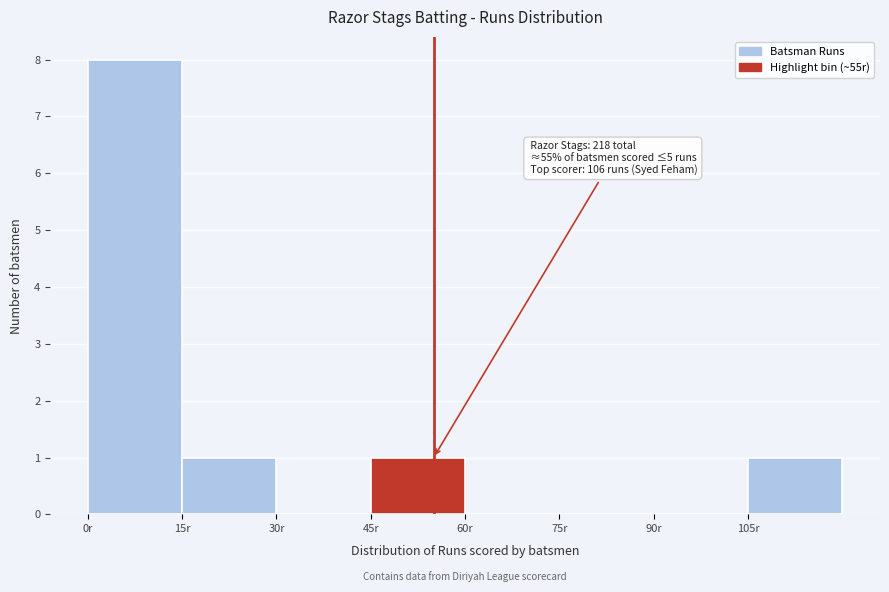

Over which range of the x-axis is the bar tallest?

0 to 15